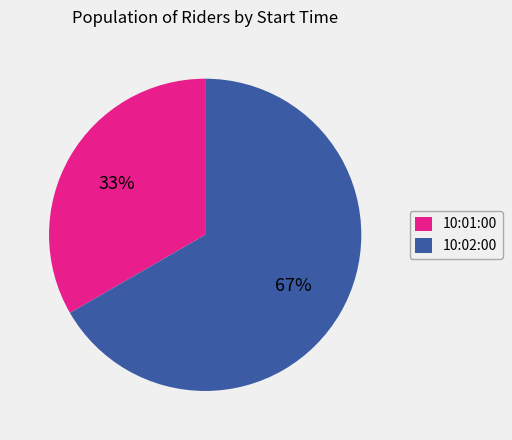

True or false: 10:01:00 accounts for 33% of the total.

True